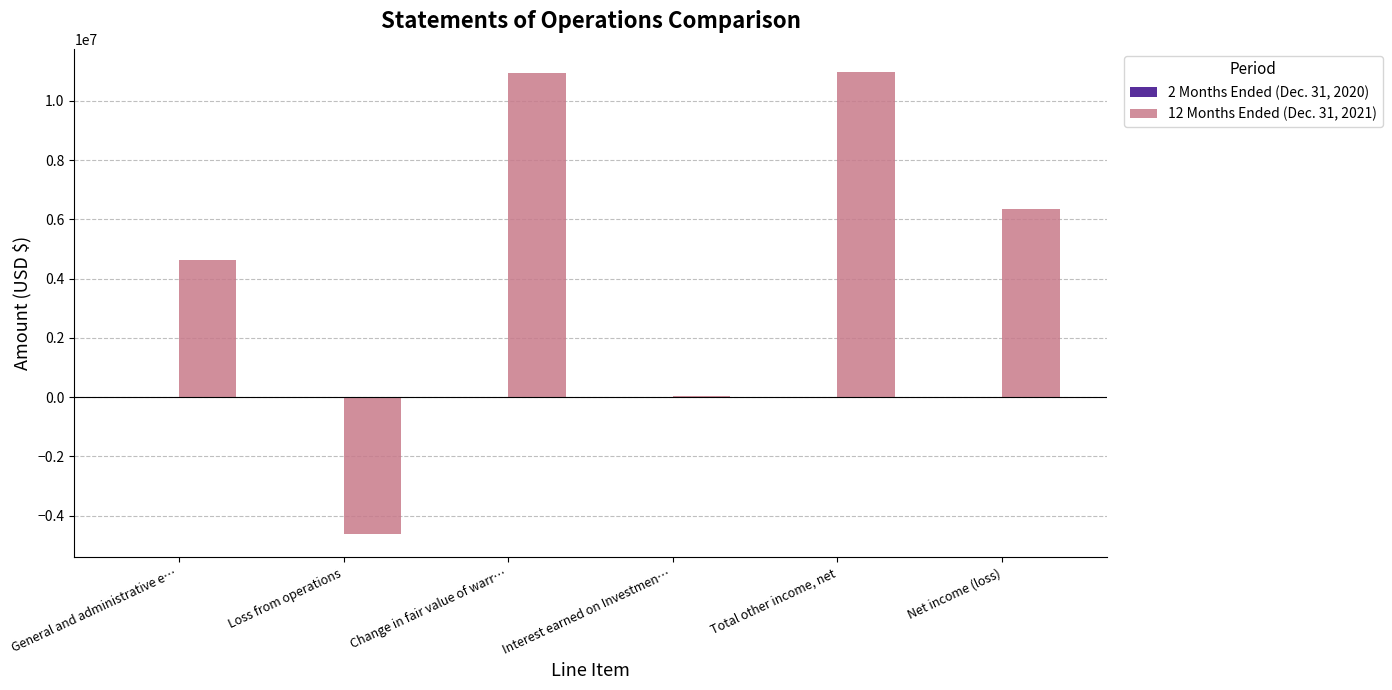

Which series has the largest total across all categories?

12 Months Ended (Dec. 31, 2021)